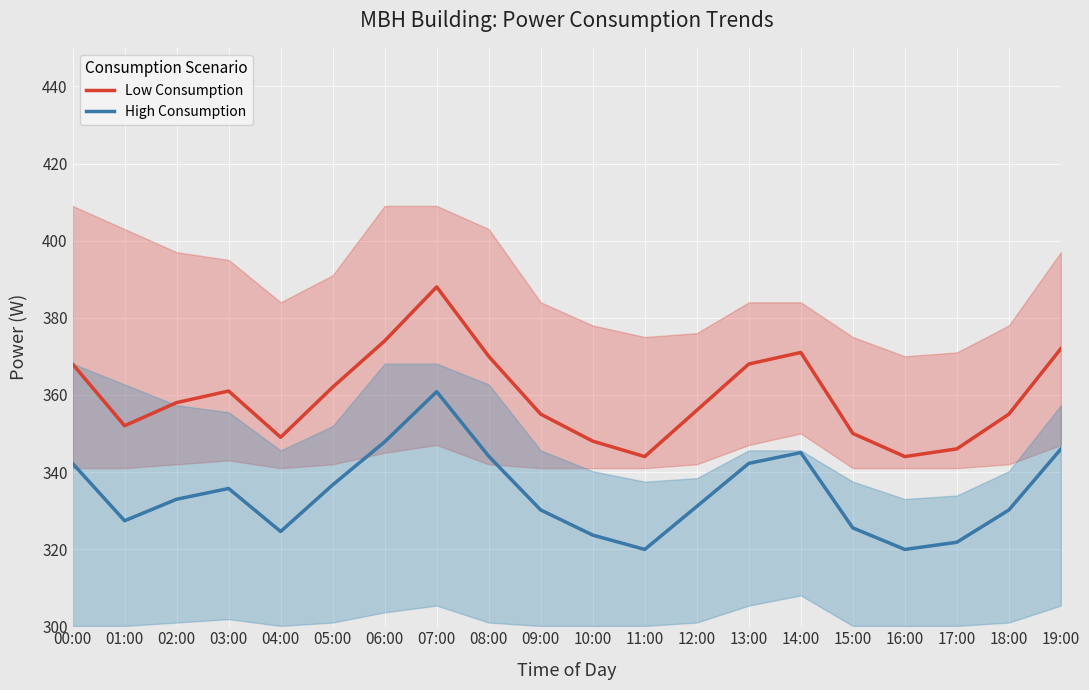

Reading left to right, extract all data points from this chart.

Low Consumption: 368.0	352.0	358.0	361.0	349.0	362.0	374.0	388.0	370.0	355.0	348.0	344.0	356.0	368.0	371.0	350.0	344.0	346.0	355.0	372.0
High Consumption: 342.2	327.4	332.9	335.7	324.6	336.7	347.8	360.8	344.1	330.2	323.6	319.9	331.1	342.2	345.0	325.5	319.9	321.8	330.2	346.0